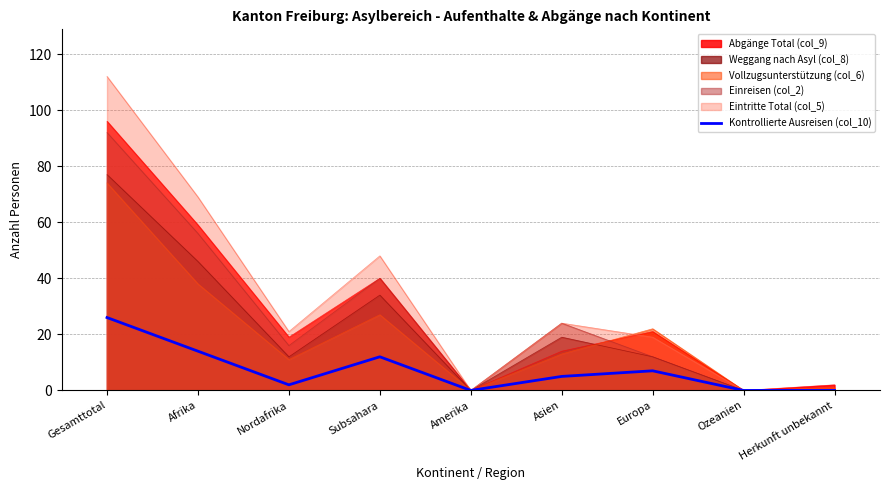

The chart shows a value of 7 at Europa. True or false?

True